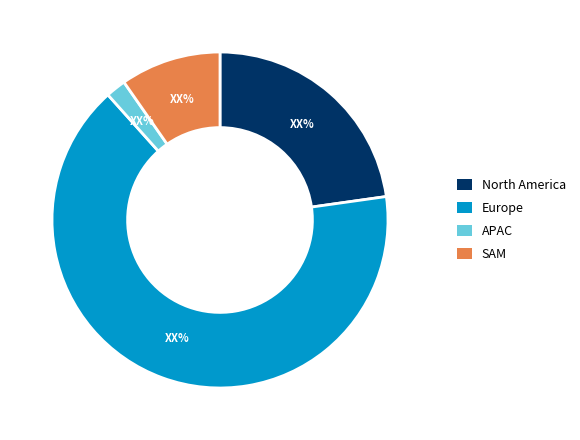

Is there a majority slice in this chart?

Yes